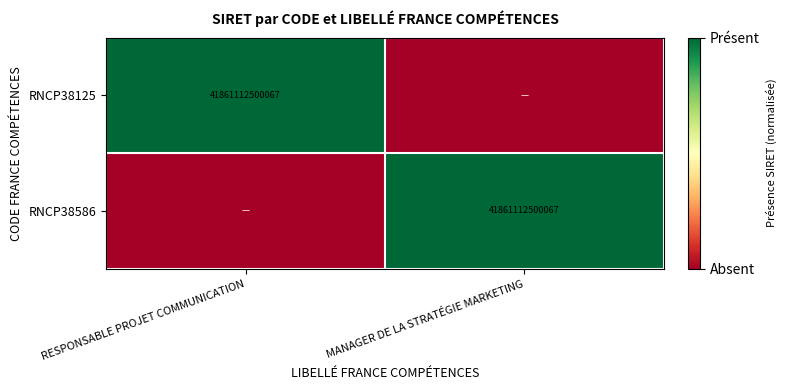

Between RESPONSABLE PROJET COMMUNICATION and MANAGER DE LA STRATÉGIE MARKETING, which is larger?

RESPONSABLE PROJET COMMUNICATION